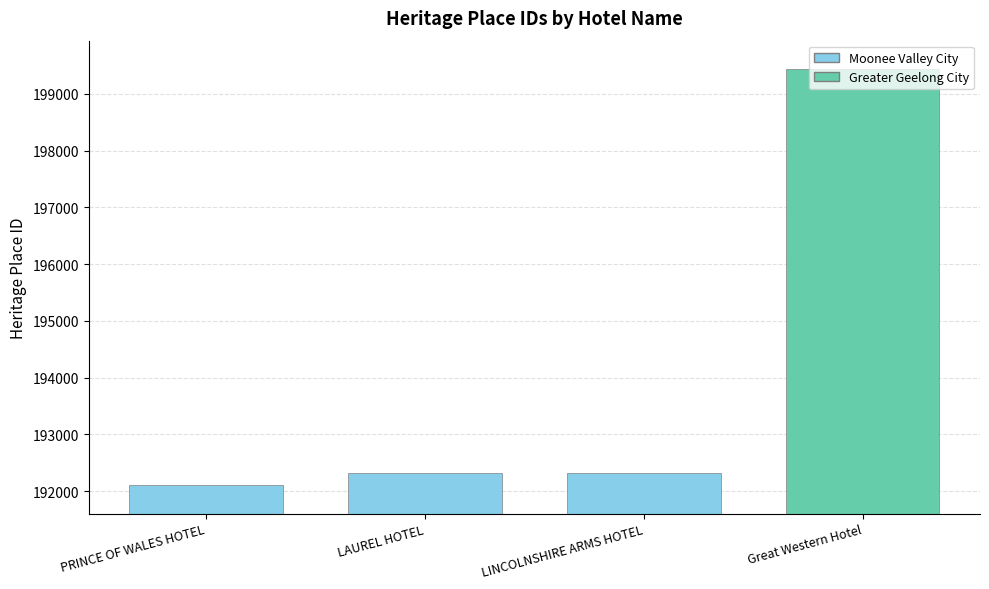

The value at Great Western Hotel is 199436. True or false?

True